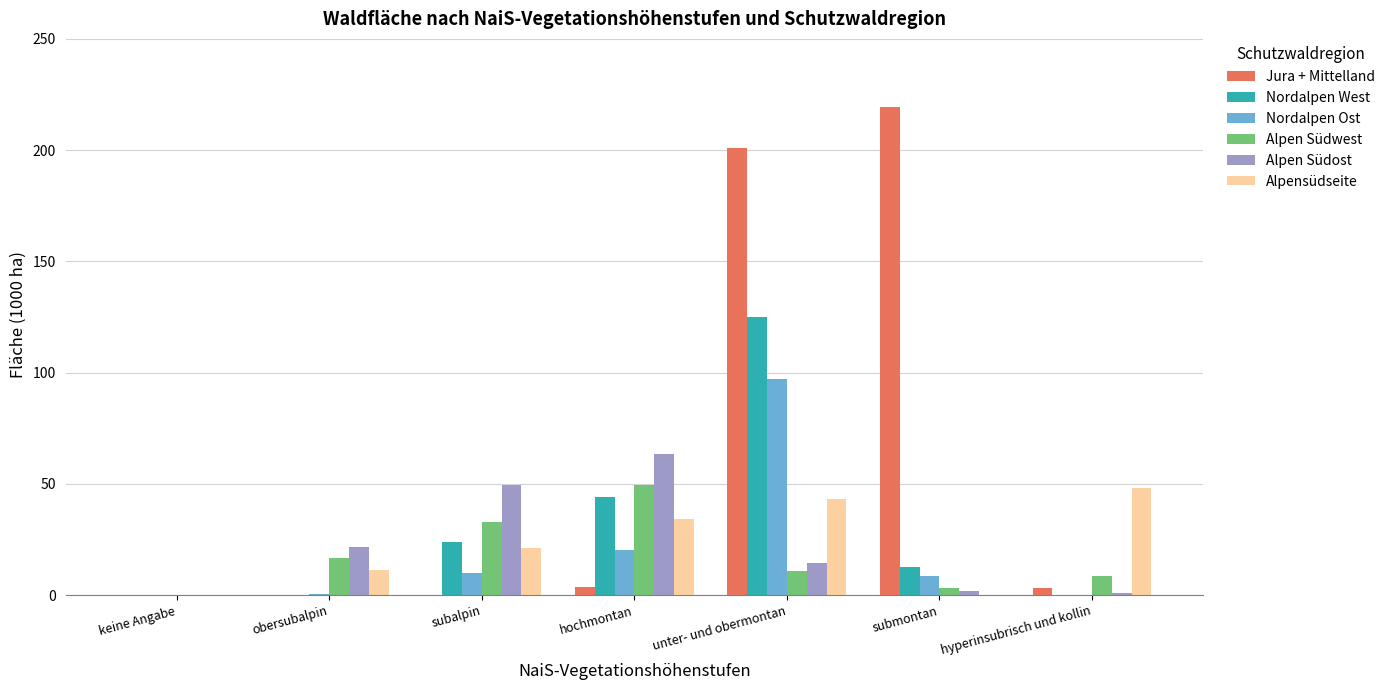

At which label does Nordalpen West first exceed 12?

subalpin